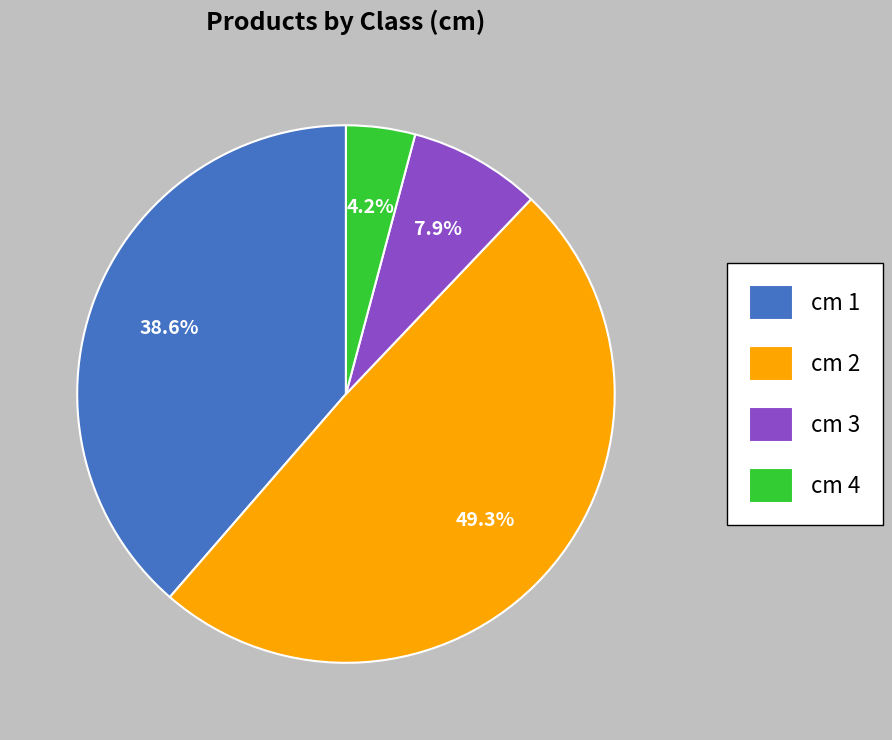

What percentage do cm 4 and cm 3 together represent?

12.1%